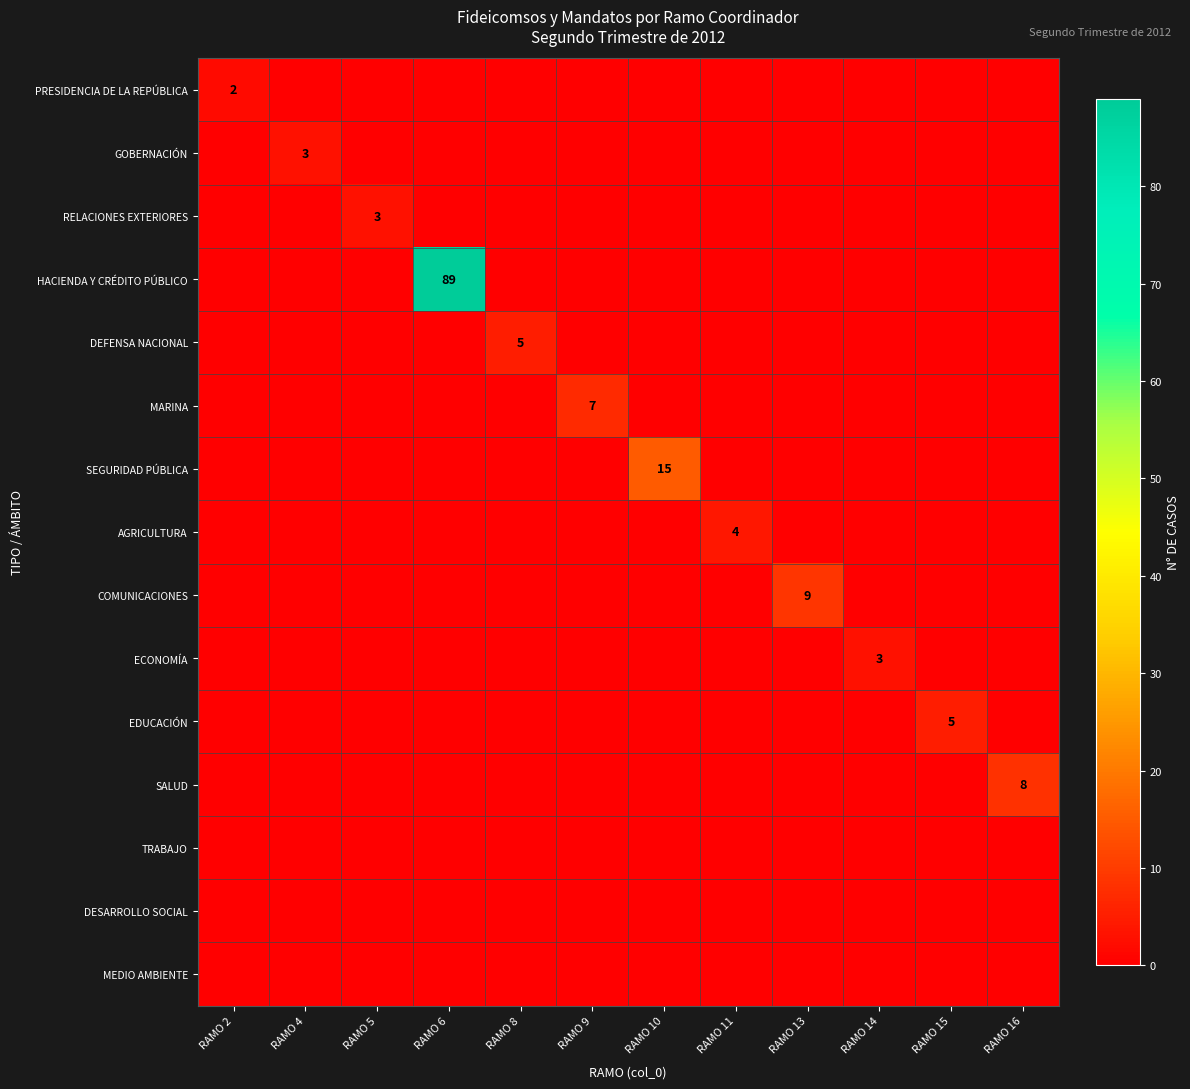

At which category is the sum across all series the highest?

RAMO 6